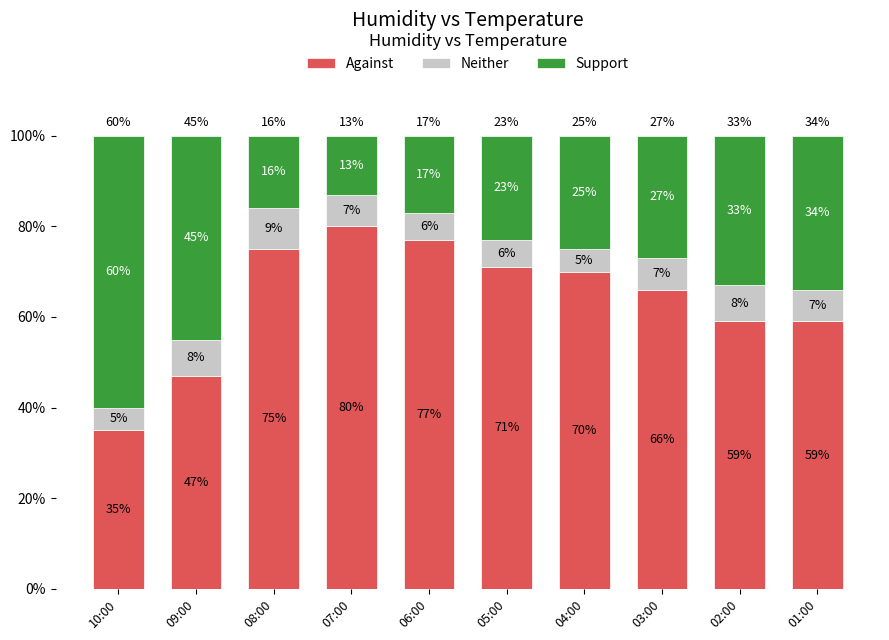

What are all the series names shown in the legend?

Against, Neither, Support